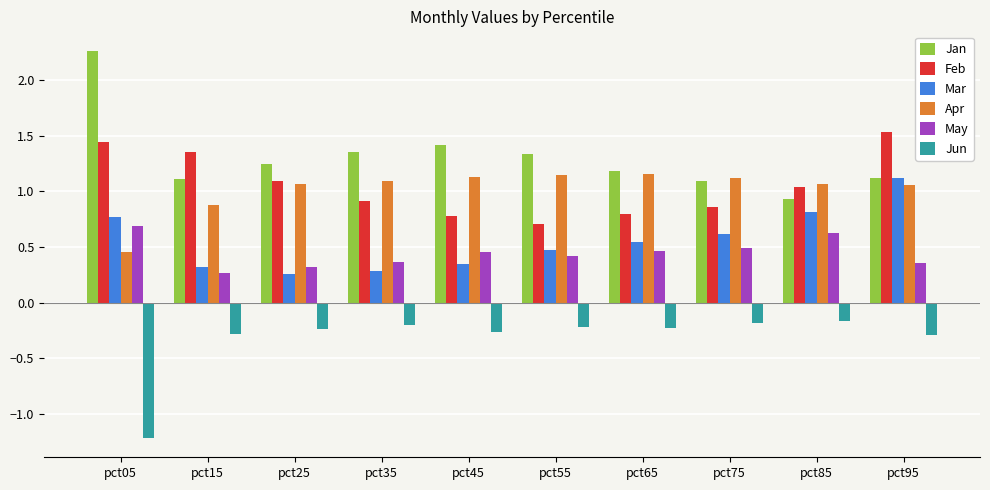

What is the spread (max minus min) of values at pct05?

3.5